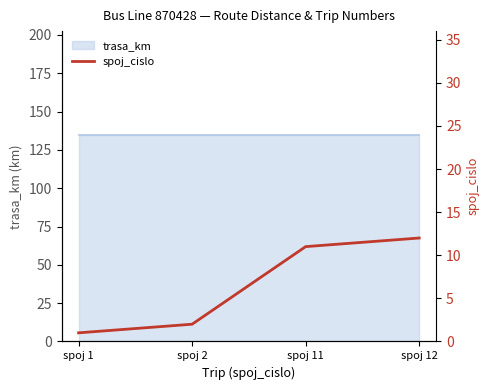

Where is the data nearest to the value 6?

spoj 2